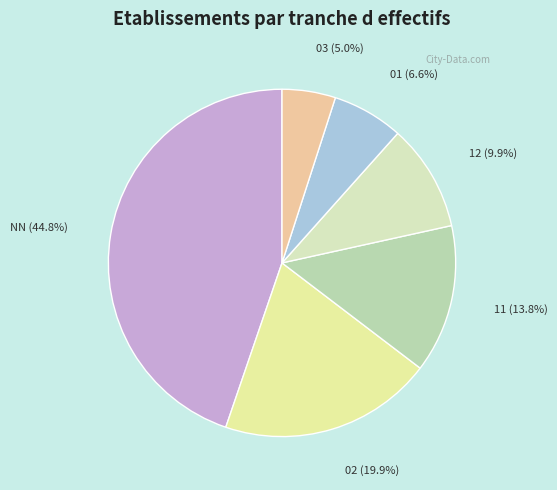

Between 03 and 02, which is larger?

02